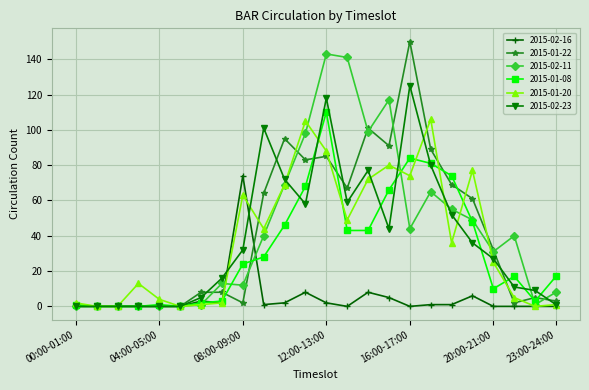

How many values in the 2015-02-11 series are below 40?

12